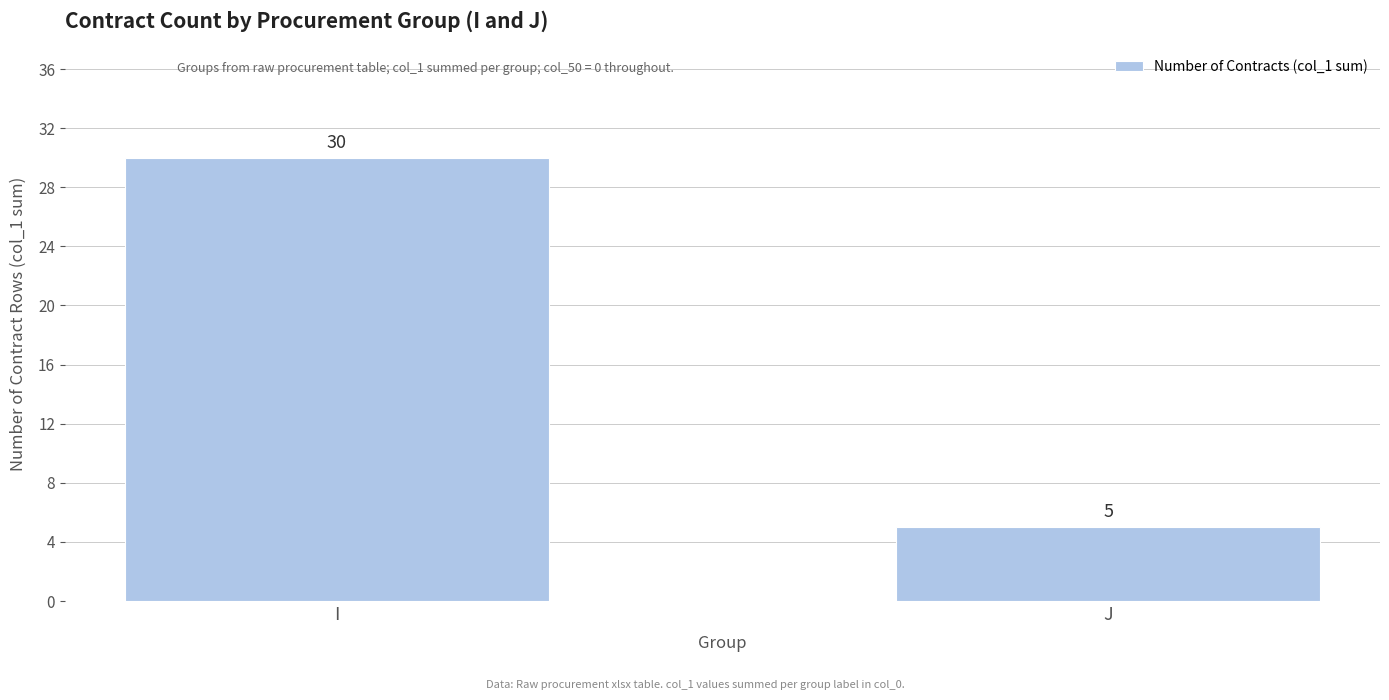

What is the difference between the values at J and I?

25